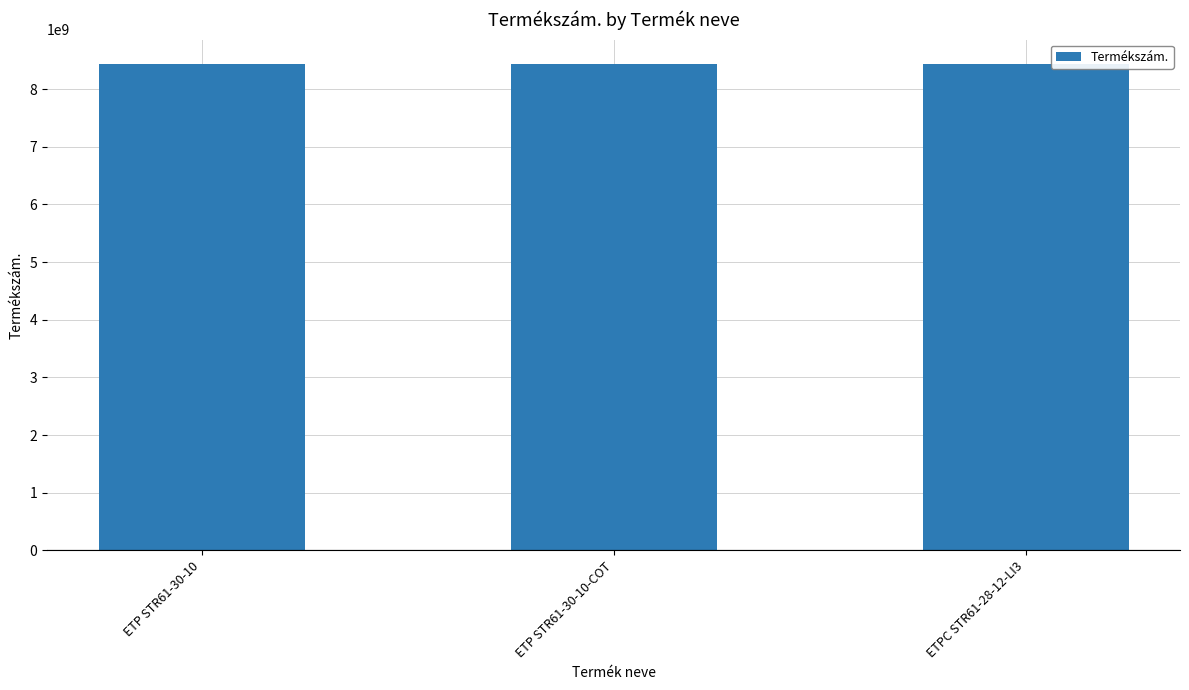

Are the bars horizontal?

No